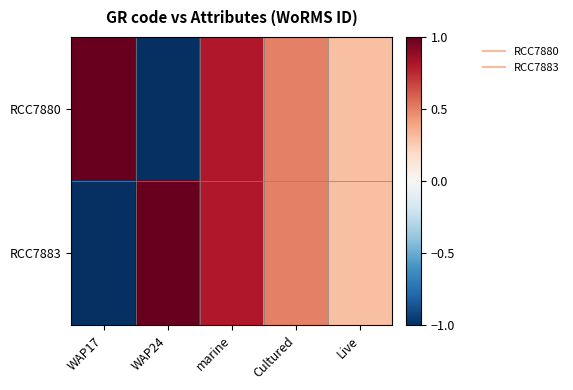

What is the total value across all series at Cultured?

1.0